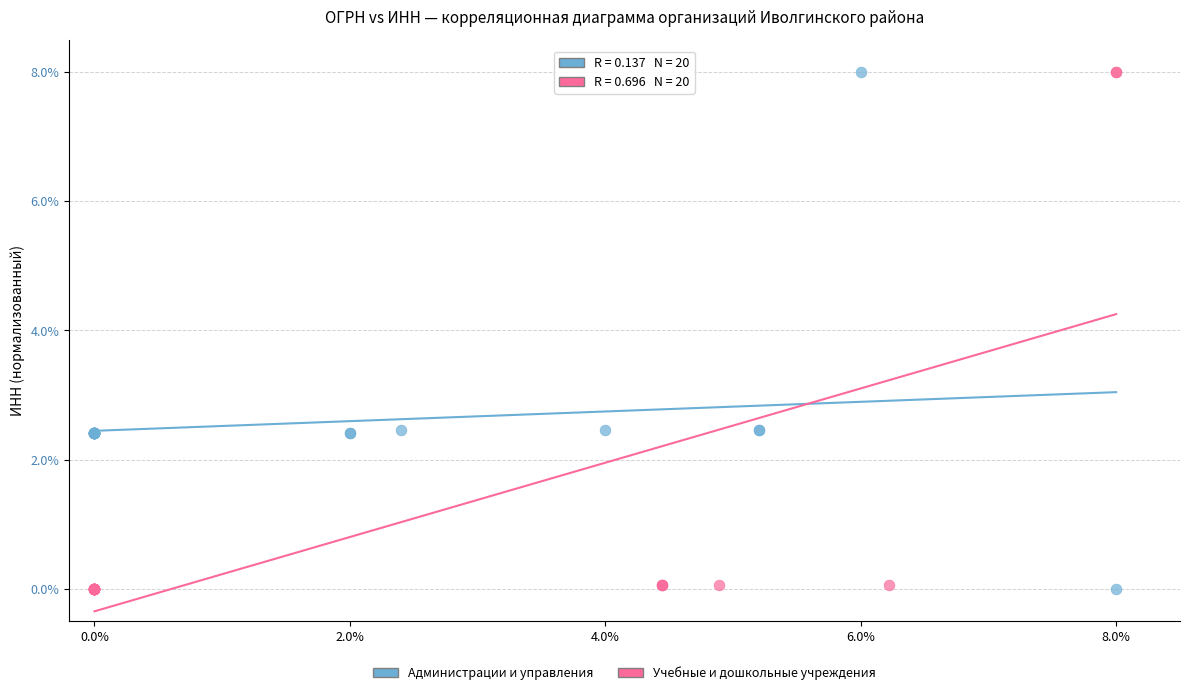

What are all the series names shown in the legend?

Администрации и управления, Учебные и дошкольные учреждения